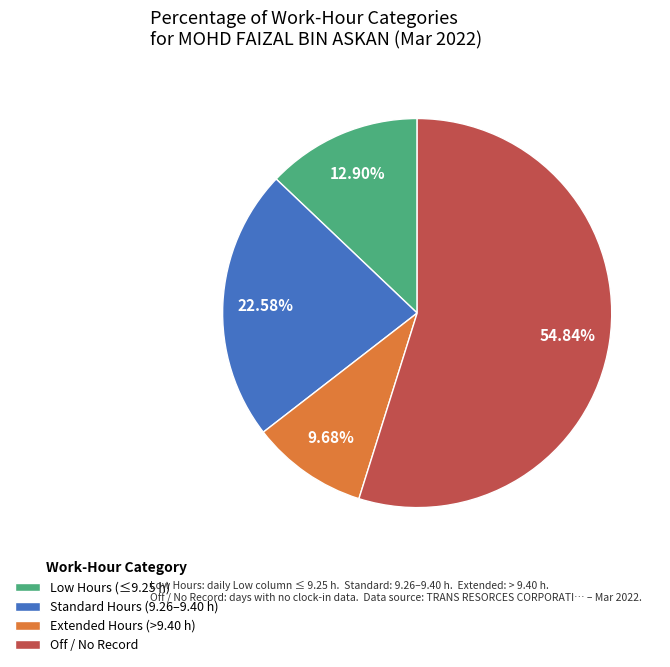

What is the largest slice in the pie chart?

Off / No Record